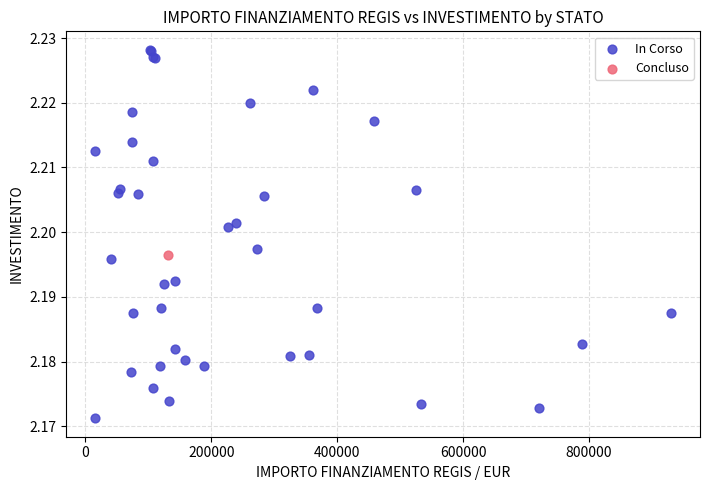

What are all the series names shown in the legend?

In Corso, Concluso